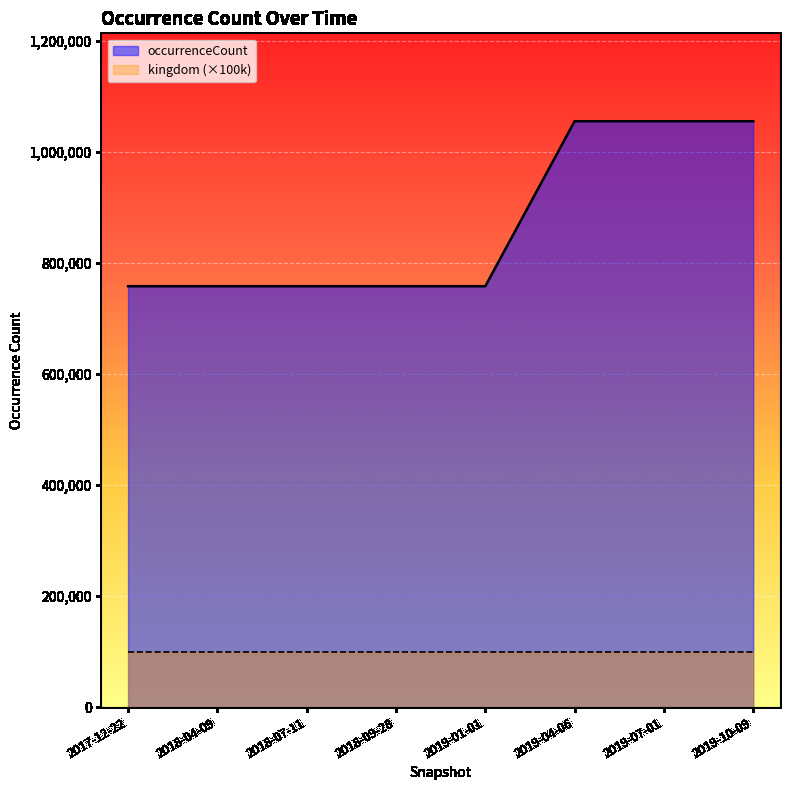

What is the smallest value displayed?

100000